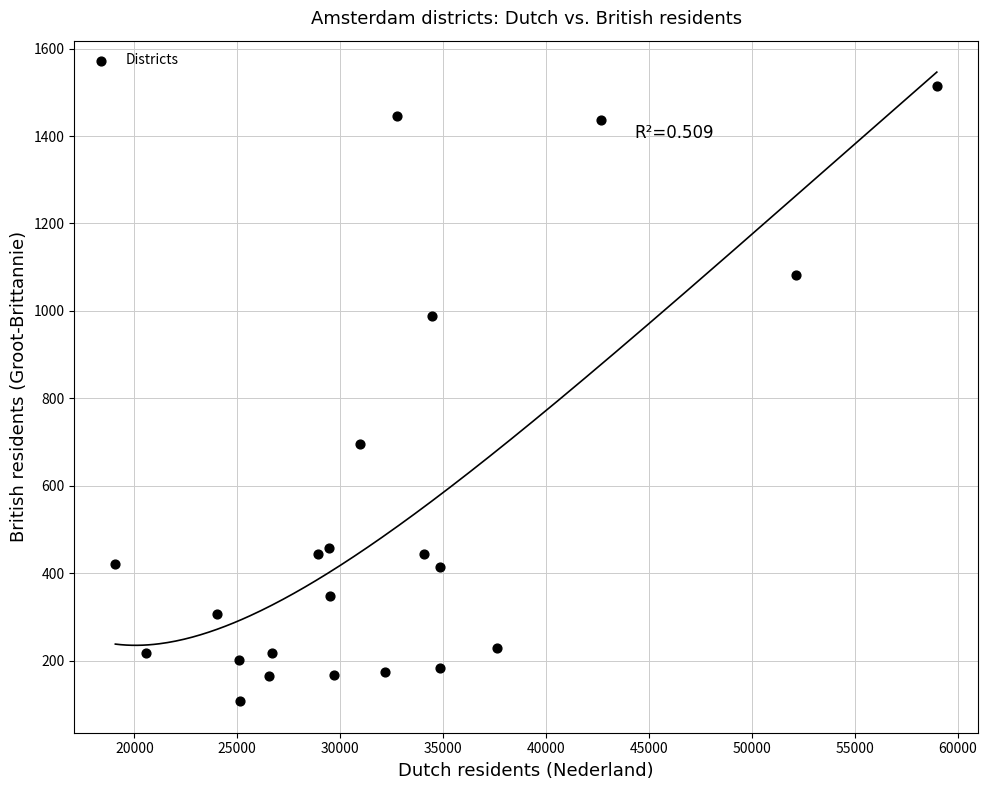

What is the range of Y values (max minus min)?

1408